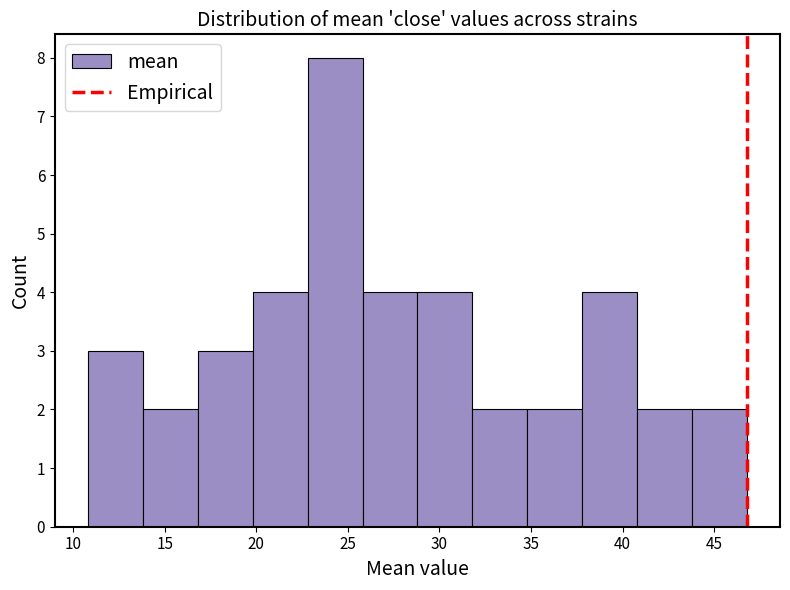

Over which range of the x-axis is the bar tallest?

22.8 to 25.8